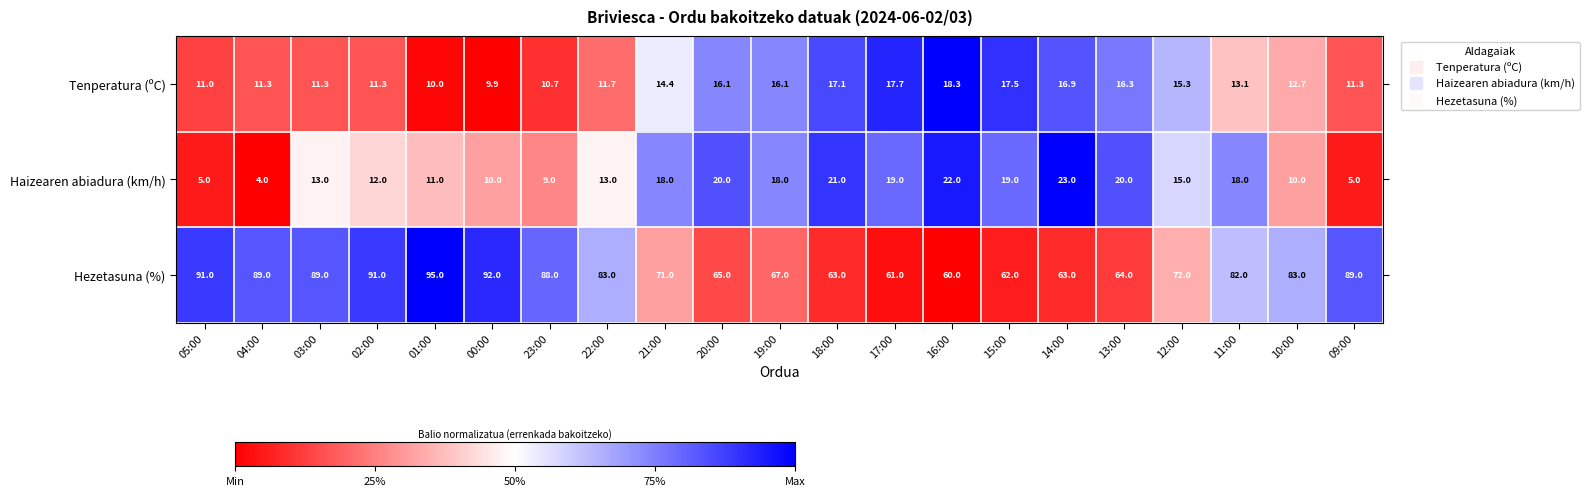

What is the difference between the maximum and minimum values in the Tenperatura (ºC) series?

8.4